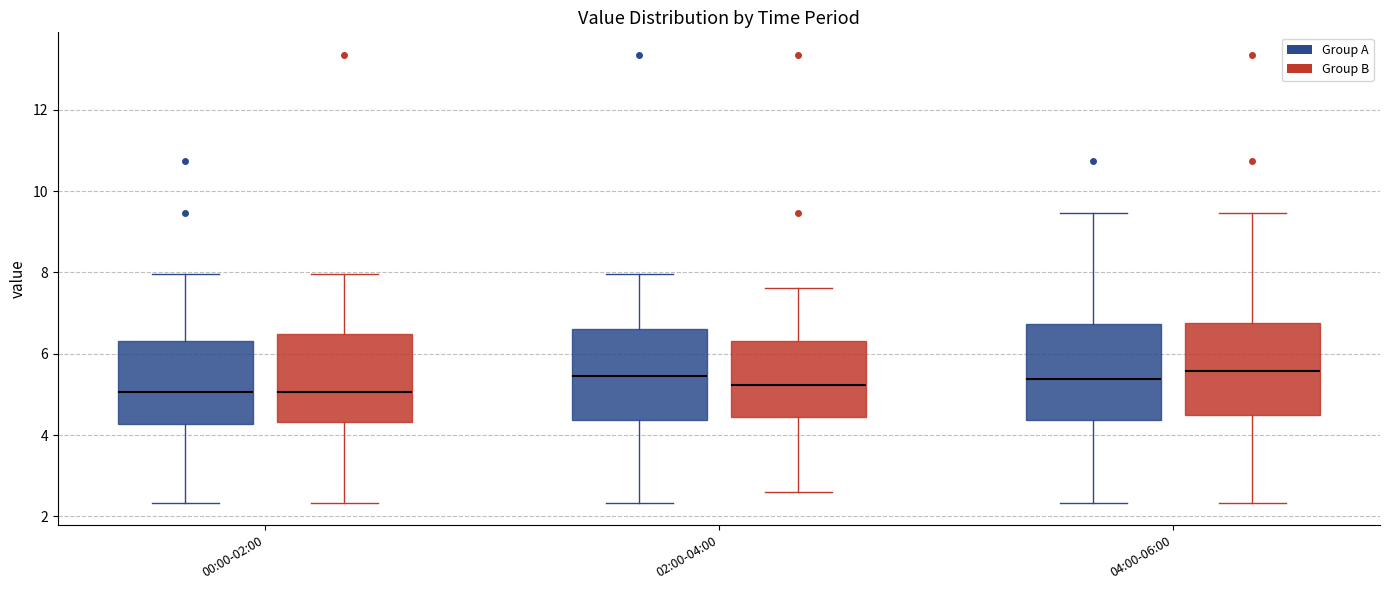

Reading left to right, read every box against the y-axis: the position of its median line, the range the box covers, and the ends of its whiskers. The values are not printed on the chart, so give them approximately, as read against the axis.

00:00-02:00 (Group A): median 5.0, box 4.2 to 6.4, whiskers 2.4 to 8.0
00:00-02:00 (Group B): median 5.0, box 4.4 to 6.4, whiskers 2.4 to 8.0
02:00-04:00 (Group A): median 5.4, box 4.4 to 6.6, whiskers 2.4 to 8.0
02:00-04:00 (Group B): median 5.2, box 4.4 to 6.4, whiskers 2.6 to 7.6
04:00-06:00 (Group A): median 5.4, box 4.4 to 6.8, whiskers 2.4 to 9.4
04:00-06:00 (Group B): median 5.6, box 4.4 to 6.8, whiskers 2.4 to 9.4